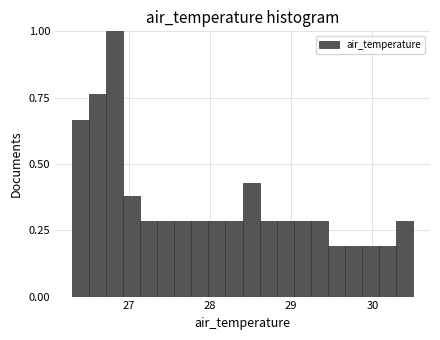

Around what value on the x-axis is the tallest bar? Give the approximate position of its centre, as read against the axis.

26.8